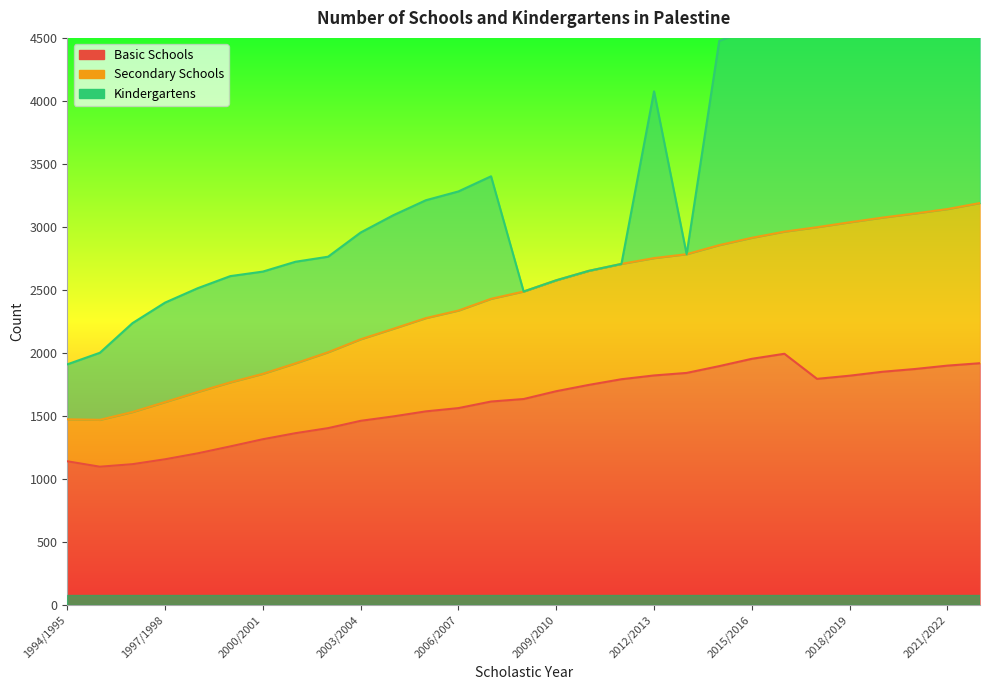

True or false: Basic Schools has a value of 736 at 2022/2023.

False